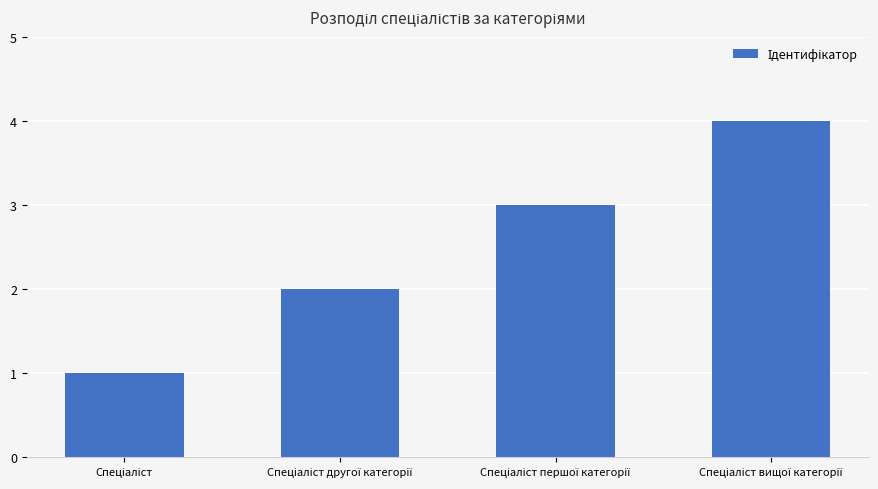

What is the sum of all values?

10